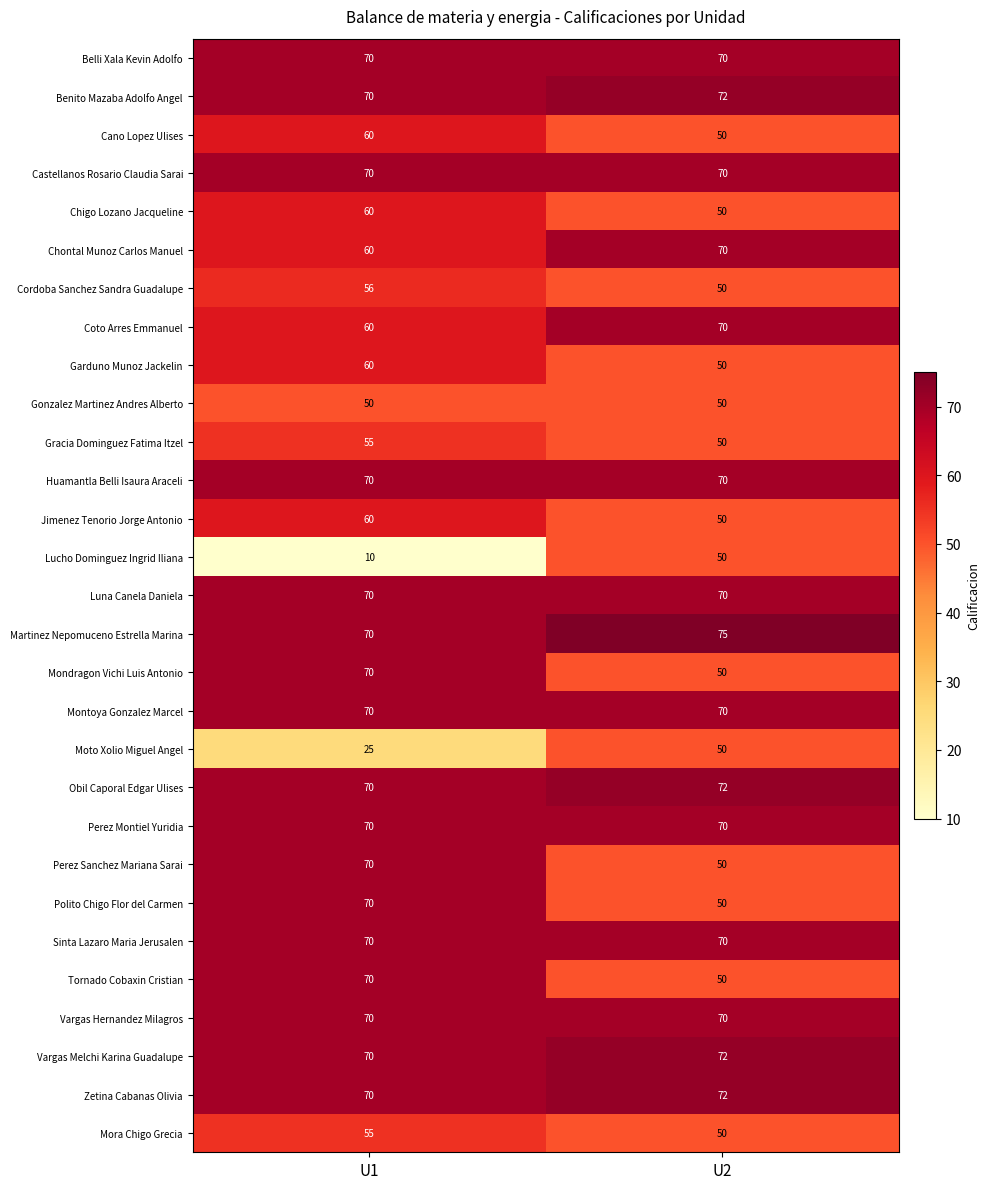

Which series has the largest total across all categories?

Martinez Nepomuceno Estrella Marina